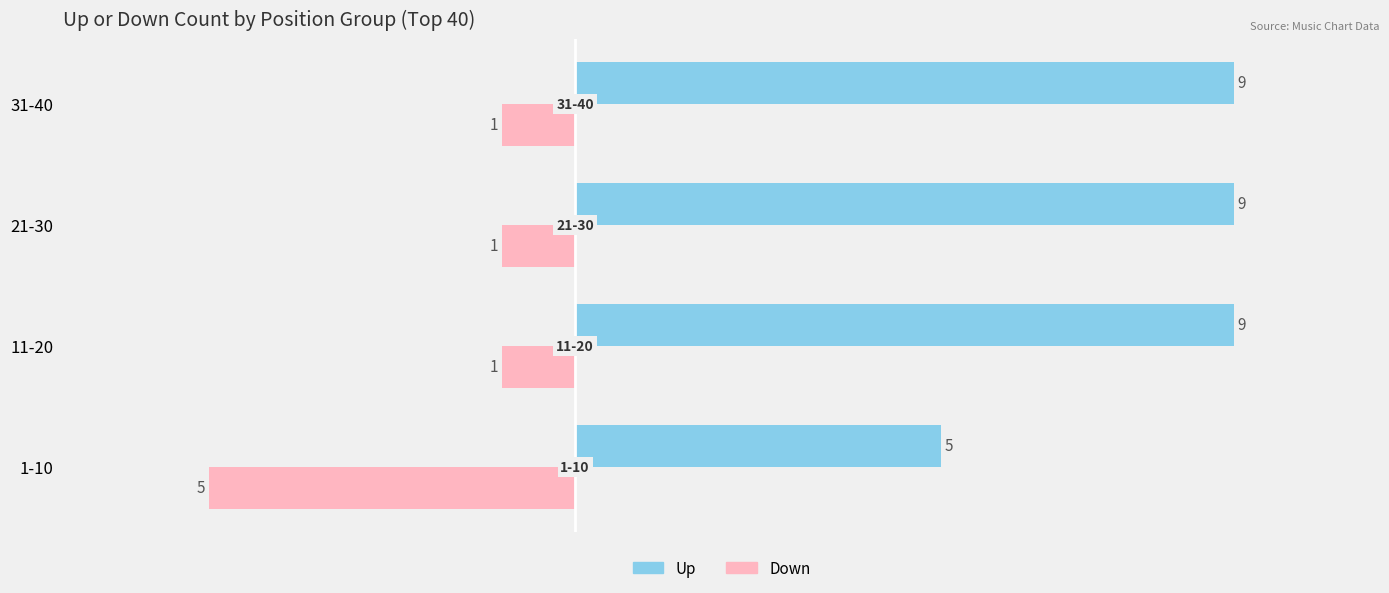

Which category has the lowest value across all series?

1-10